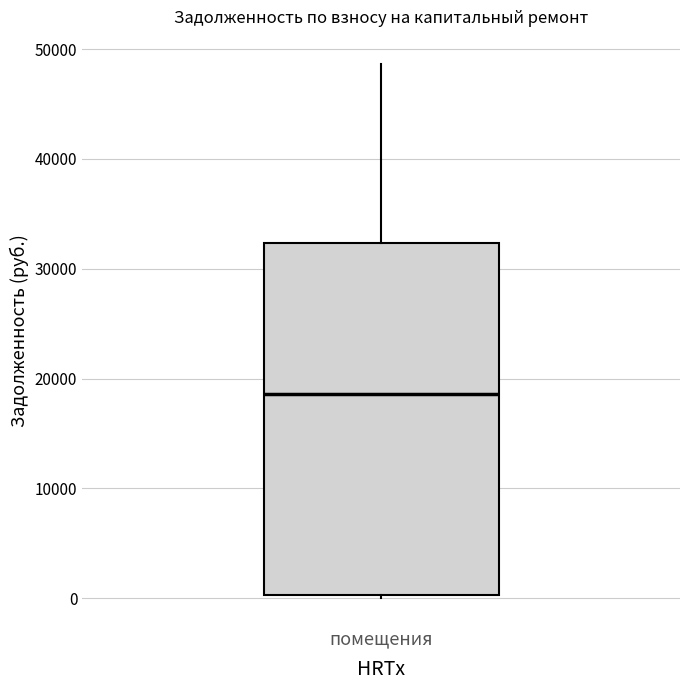

Transcribe this box plot: give where the median line is, the range the box spans, and where the two whiskers end, as read against the y-axis. The values are not printed on the chart, so give them approximately, as read against the axis.

median 19000, box 0 to 32000, whiskers 0 to 49000